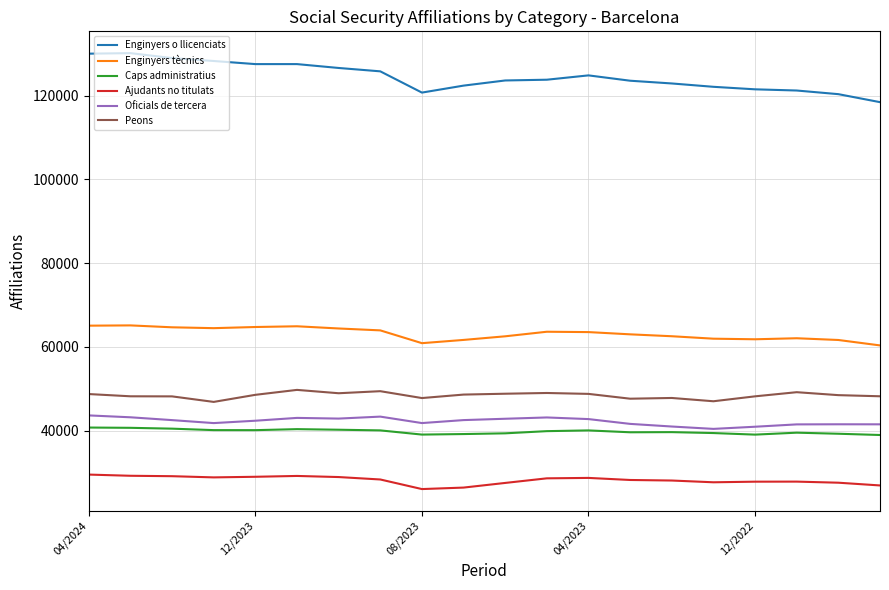

True or false: Oficials de tercera and Peons intersect in this chart.

False